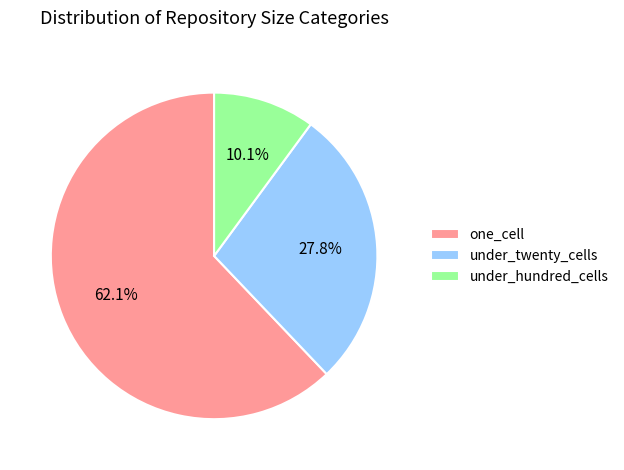

How many slices are in this pie chart?

3